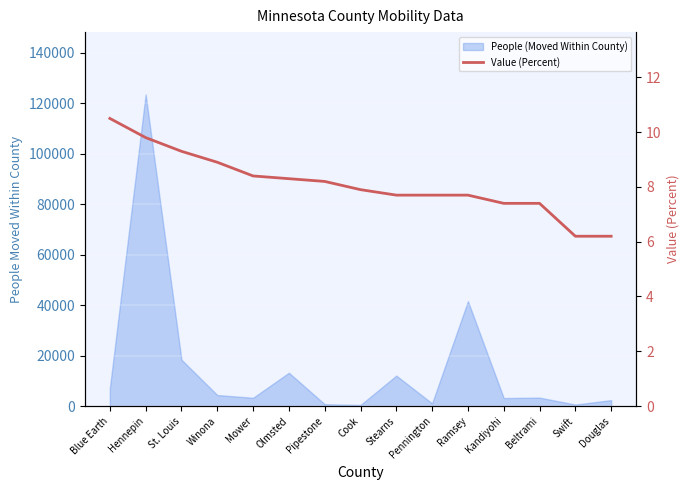

What is the label of the 10th point from the left?

Pennington